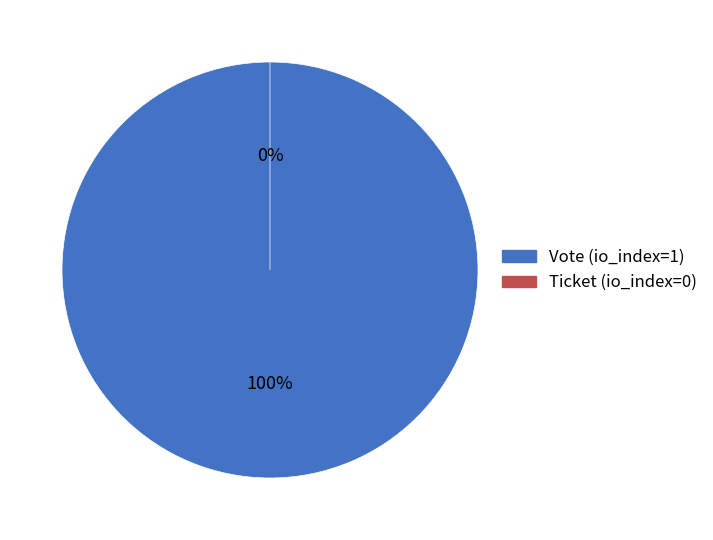

Which has a higher value, Ticket (io_index=0) or Vote (io_index=1)?

Vote (io_index=1)